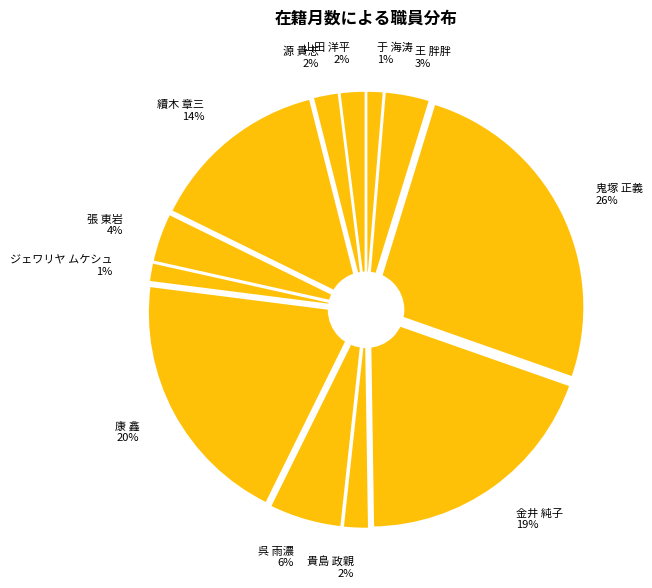

Is the sum of ジェワリヤ ムケシュ and 康 鑫 greater than half?

No